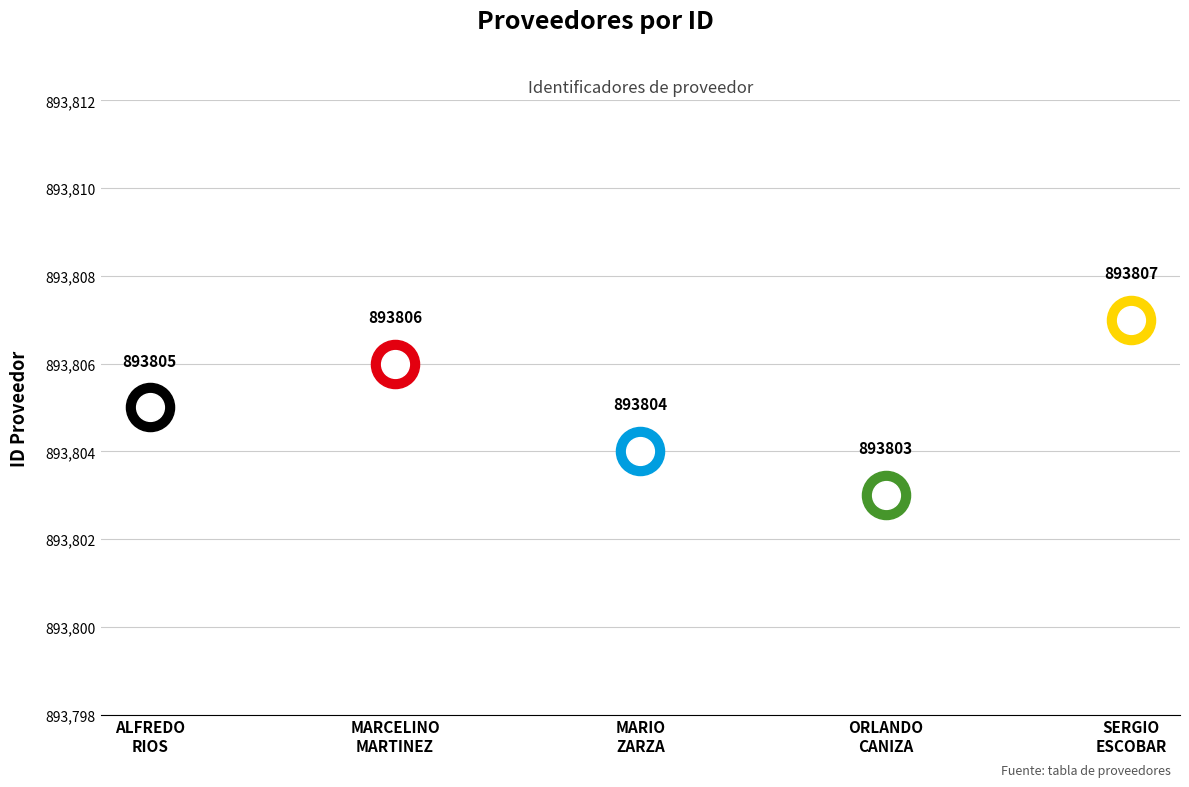

What is the change in value from MARCELINO MARTINEZ CABRAL to ORLANDO GUSTHER CANIZA AQUINO?

-3